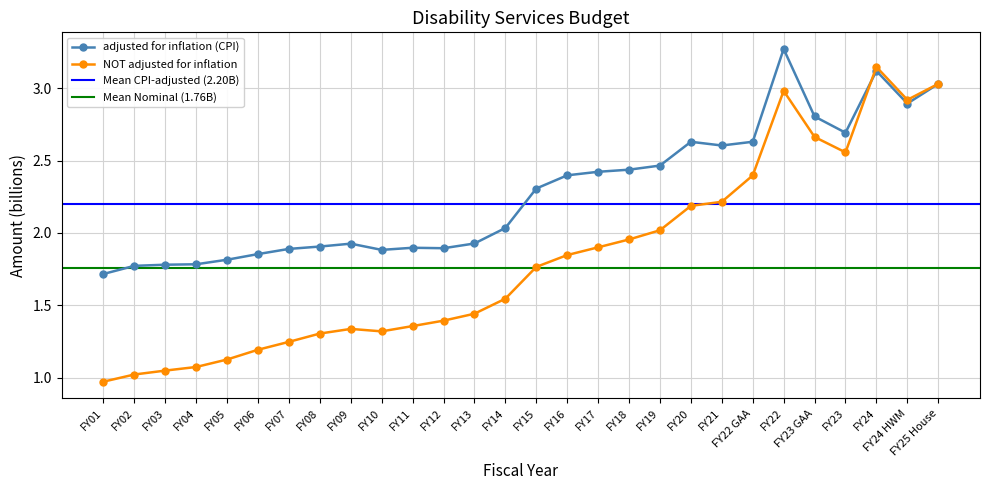

What is the difference between the adjusted for inflation (CPI) values at FY13 and FY05?

0.1